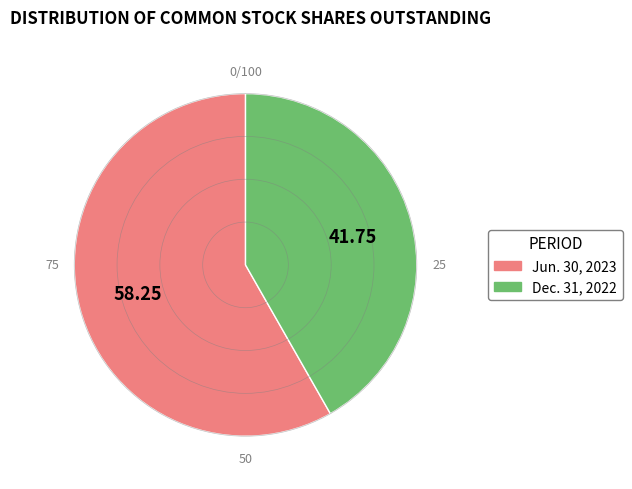

Is there a majority slice in this chart?

Yes